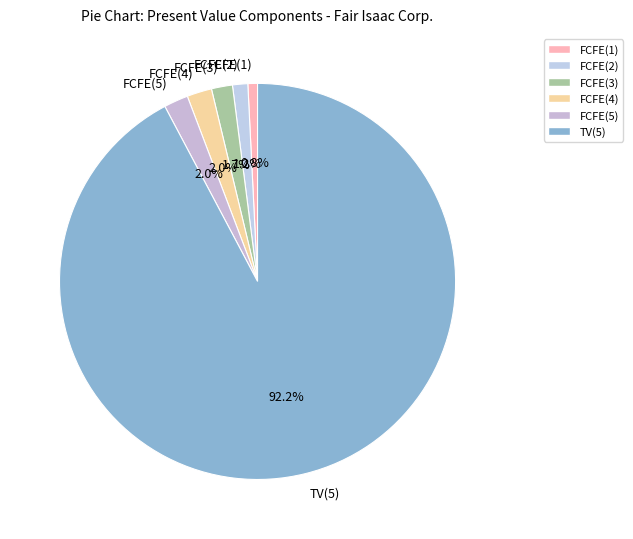

Between TV(5) and FCFE(4), which is larger?

TV(5)